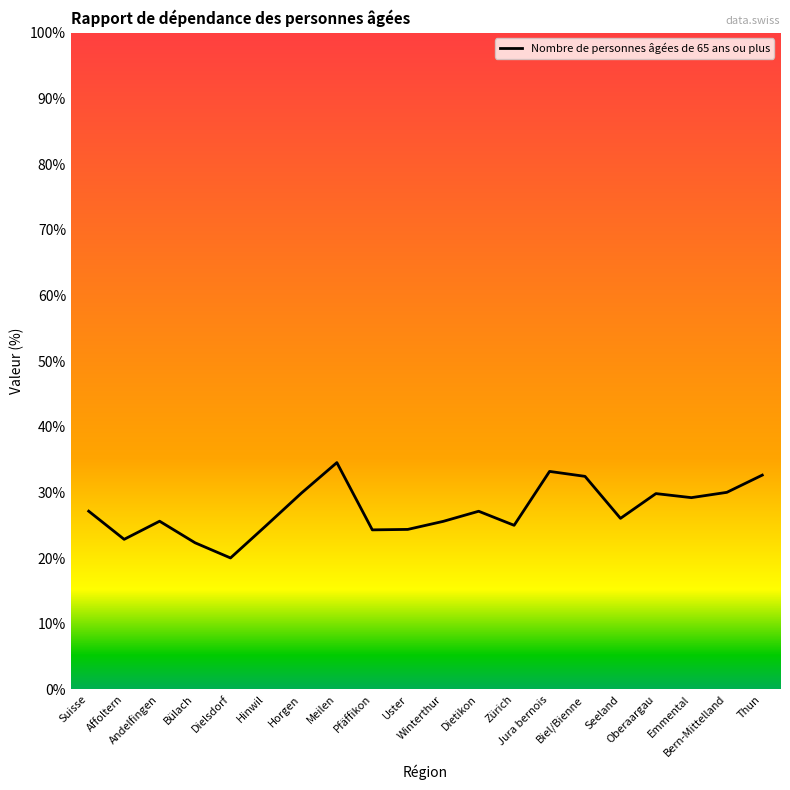

Which label corresponds to the smallest value in the chart?

Dielsdorf